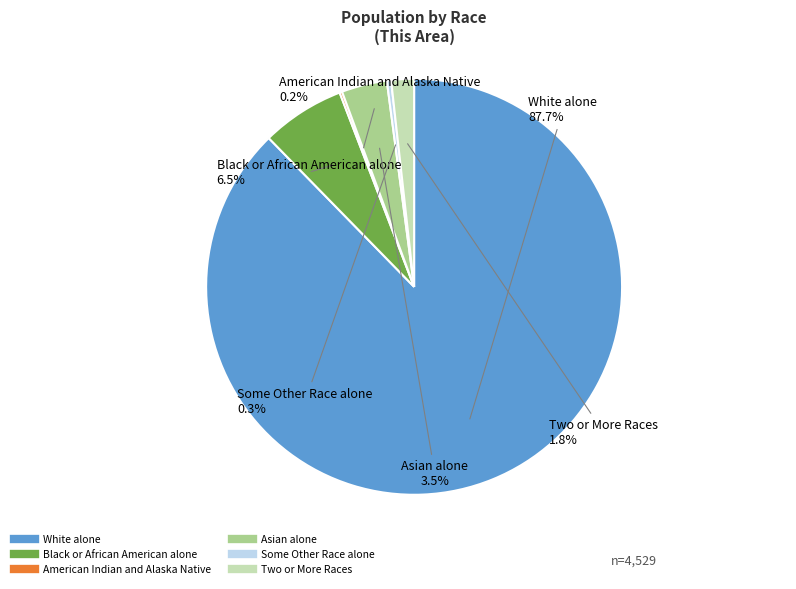

Do Some Other Race alone and Black or African American alone together represent more than half of the pie?

No